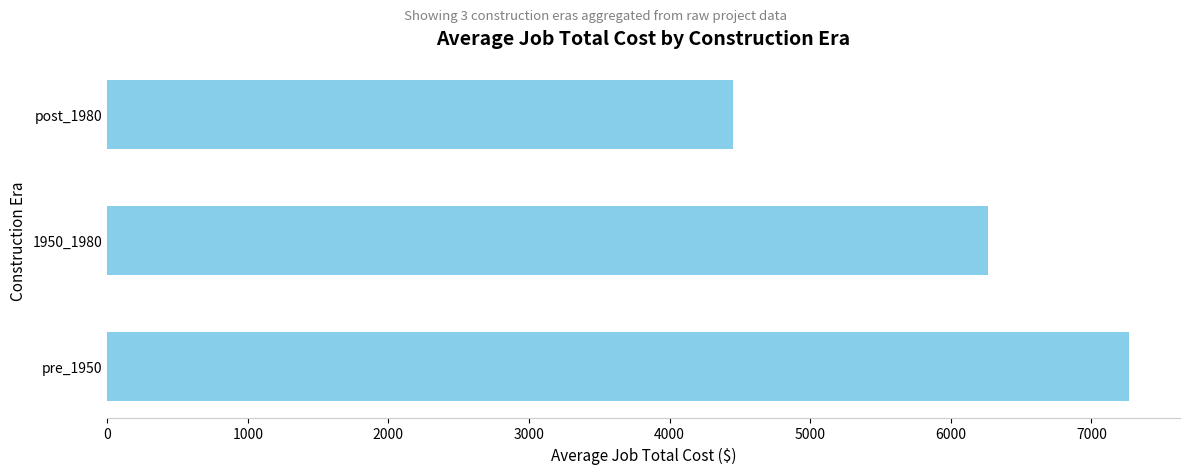

Rank the categories by value from highest to lowest.

pre_1950, 1950_1980, post_1980